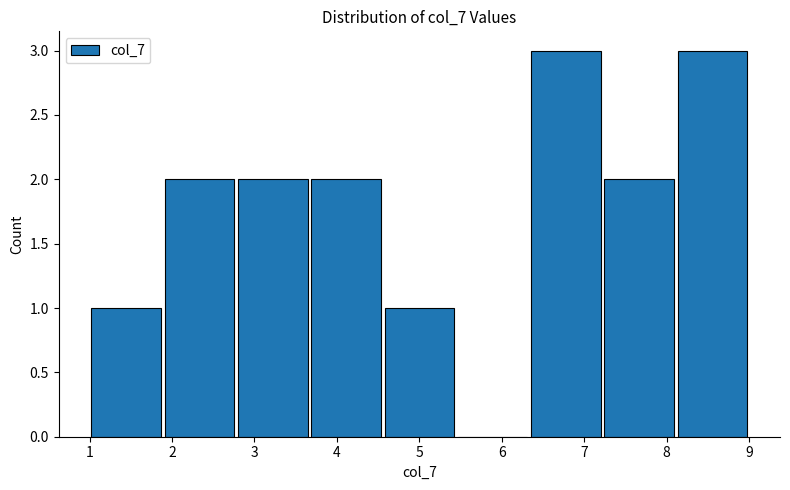

Reading left to right, list every bar in this chart as the range it spans on the x-axis followed by its height. Neither the bar edges nor the heights are printed on the chart, so give them approximately, as read against the axes.

1.0 to 1.9: 1
1.9 to 2.8: 2
2.8 to 3.7: 2
3.7 to 4.6: 2
4.6 to 5.4: 1
5.4 to 6.3: 0
6.3 to 7.2: 3
7.2 to 8.1: 2
8.1 to 9.0: 3